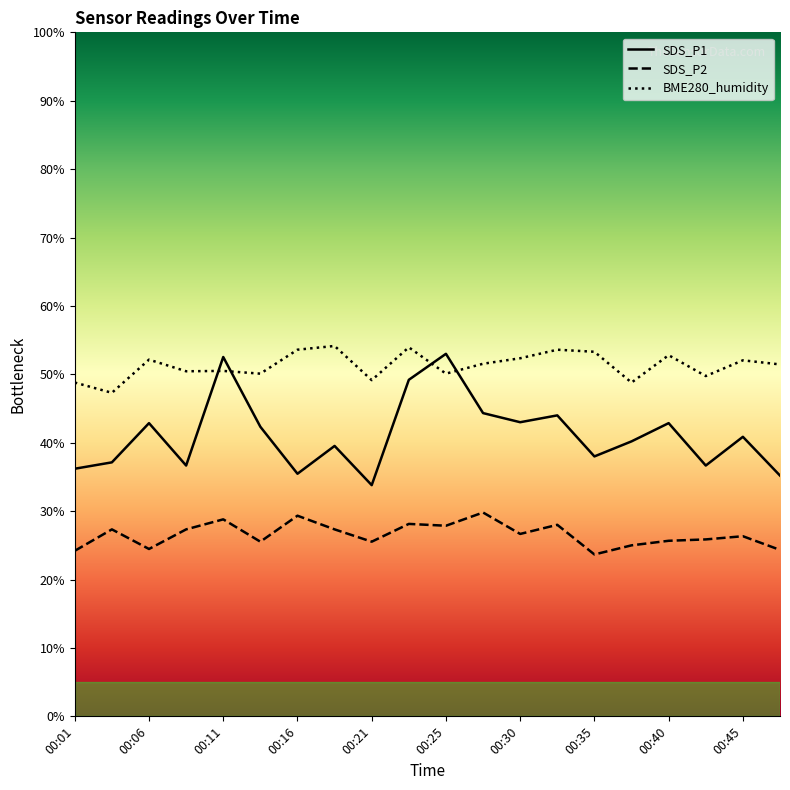

What is the spread (max minus min) of values at 00:13?

24.6